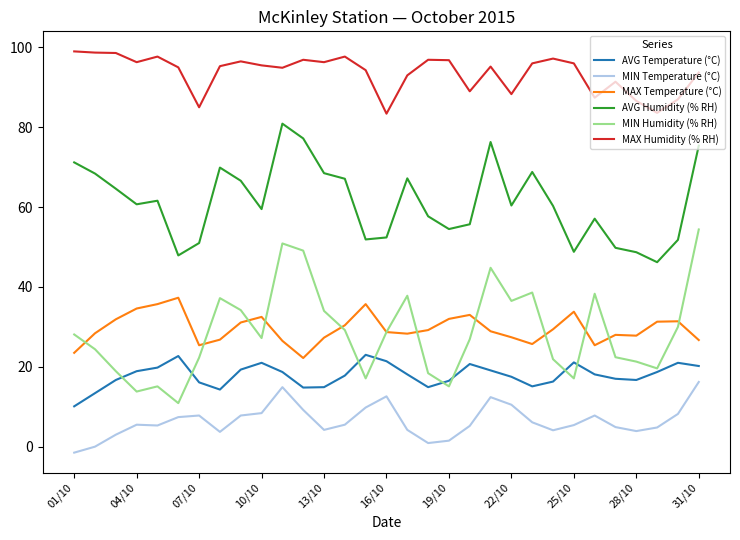

What is the minimum value shown in the chart?

-1.5